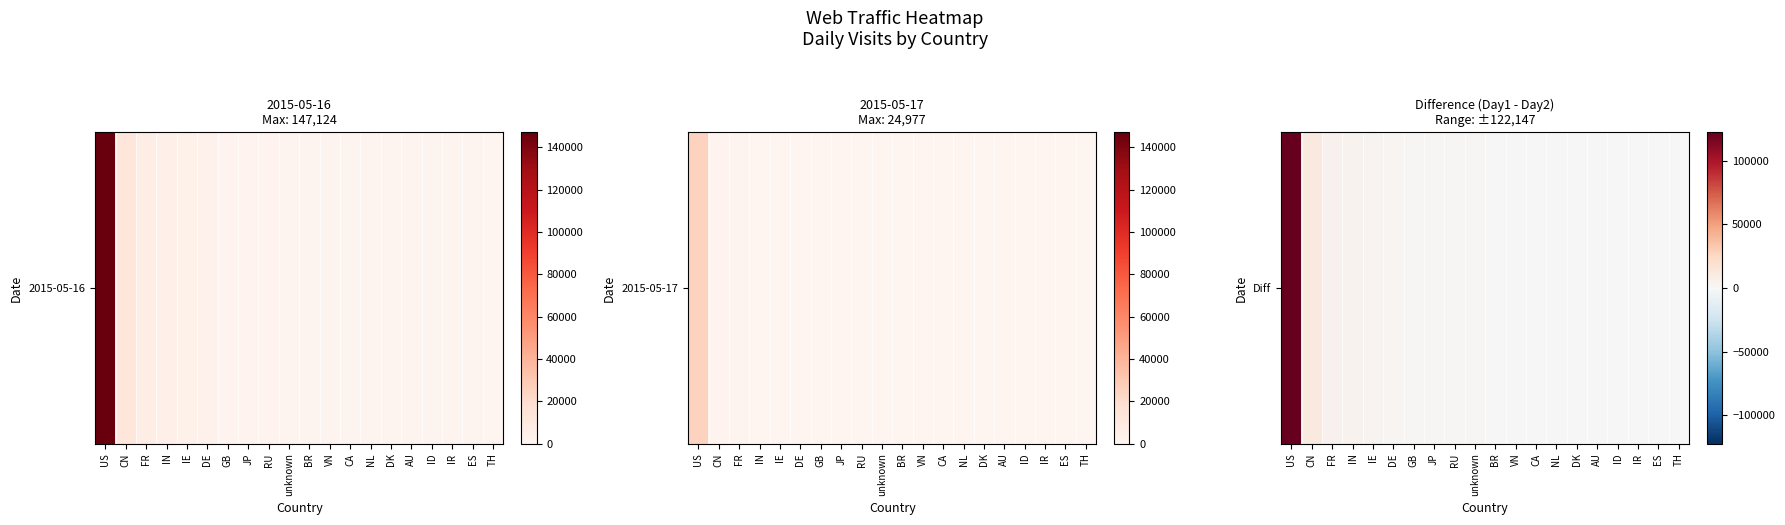

What is the sum of the values at IN and ES?

4799